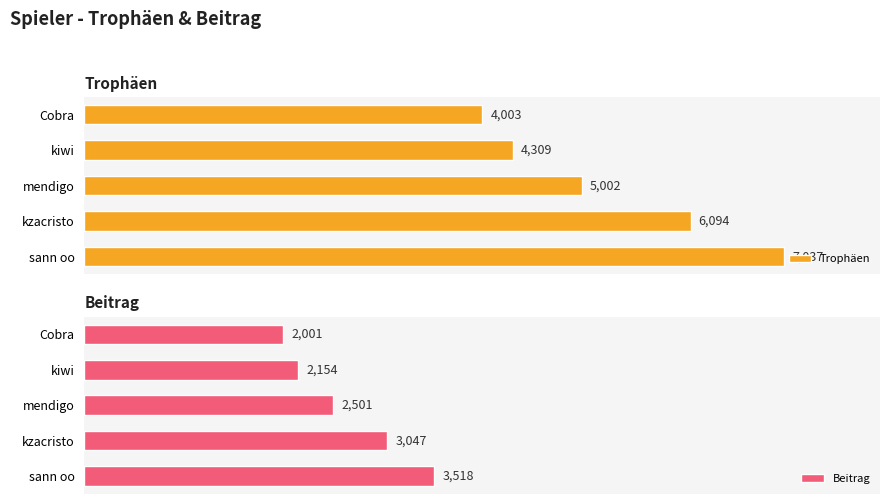

What is the maximum value shown in the chart?

7037